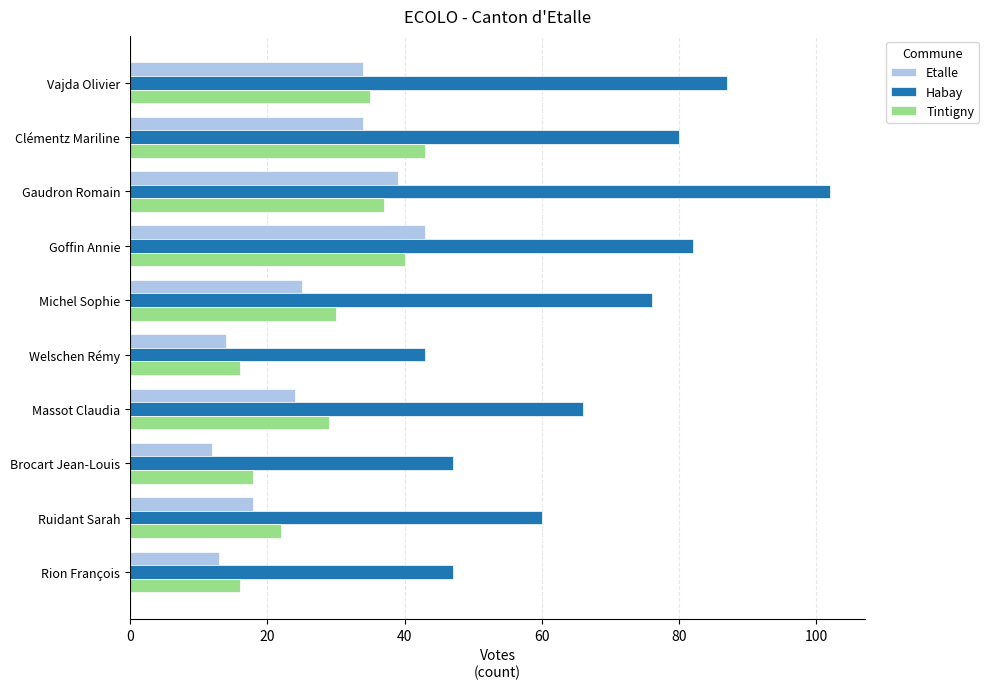

At which label is Etalle closest to 27?

Michel Sophie